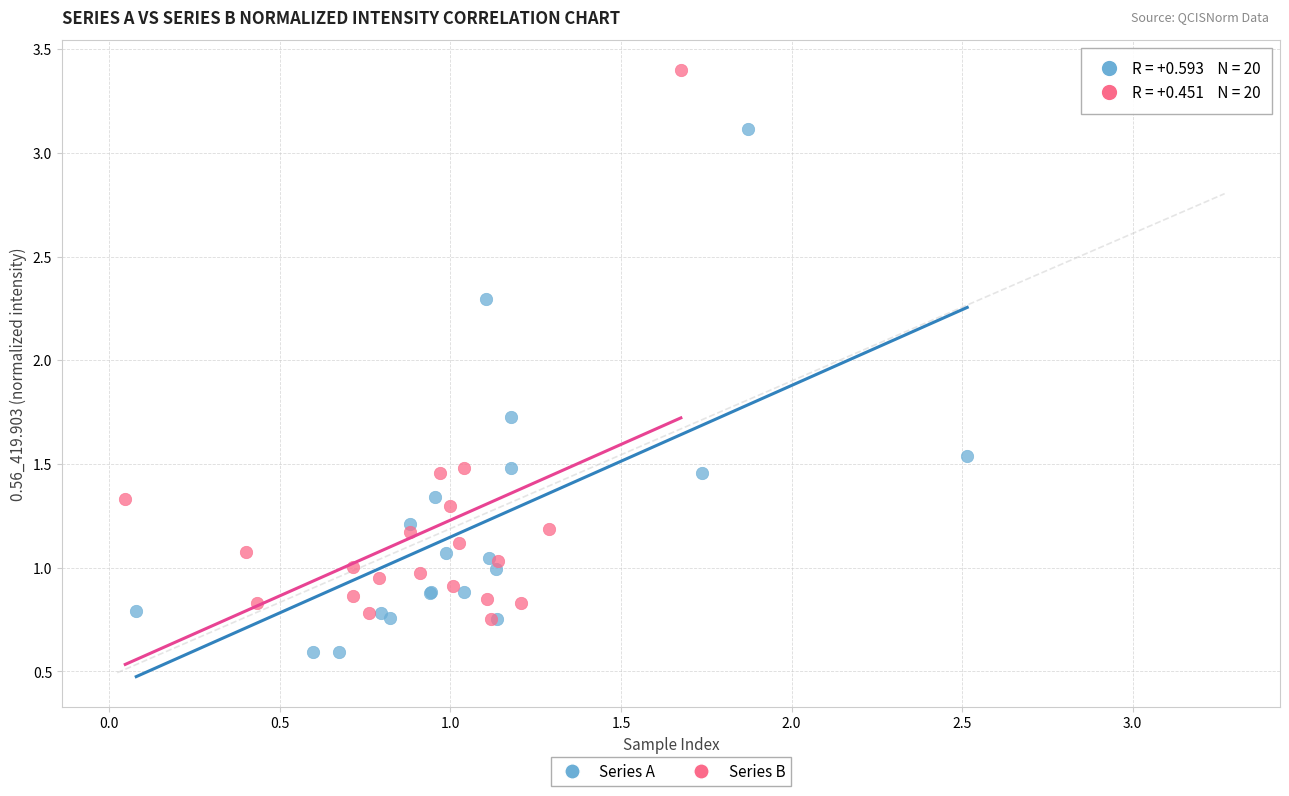

Which series reaches the maximum Y coordinate?

Series B